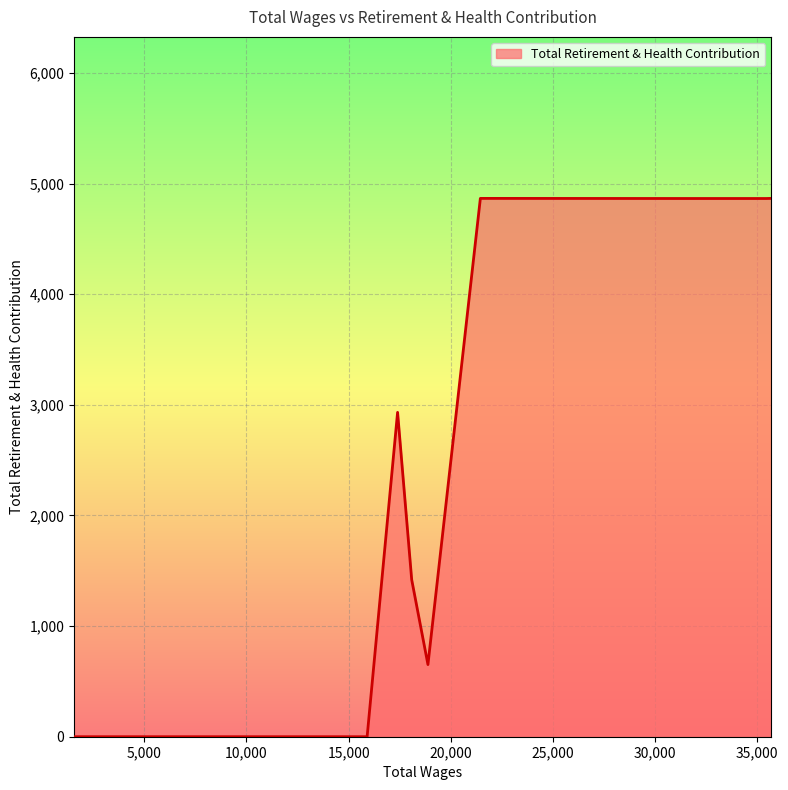

What is the maximum value shown in the chart?

4866